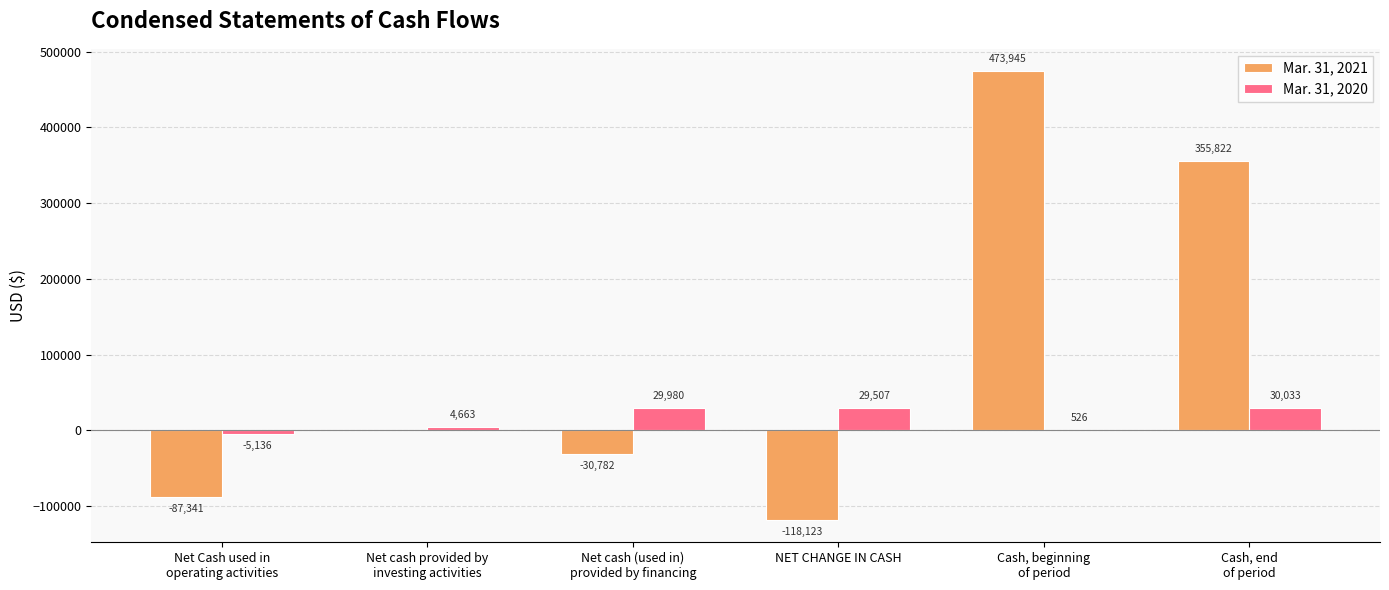

What is the difference between the Mar. 31, 2020 values at Net Cash used in
operating activities and Net cash provided by
investing activities?

9799